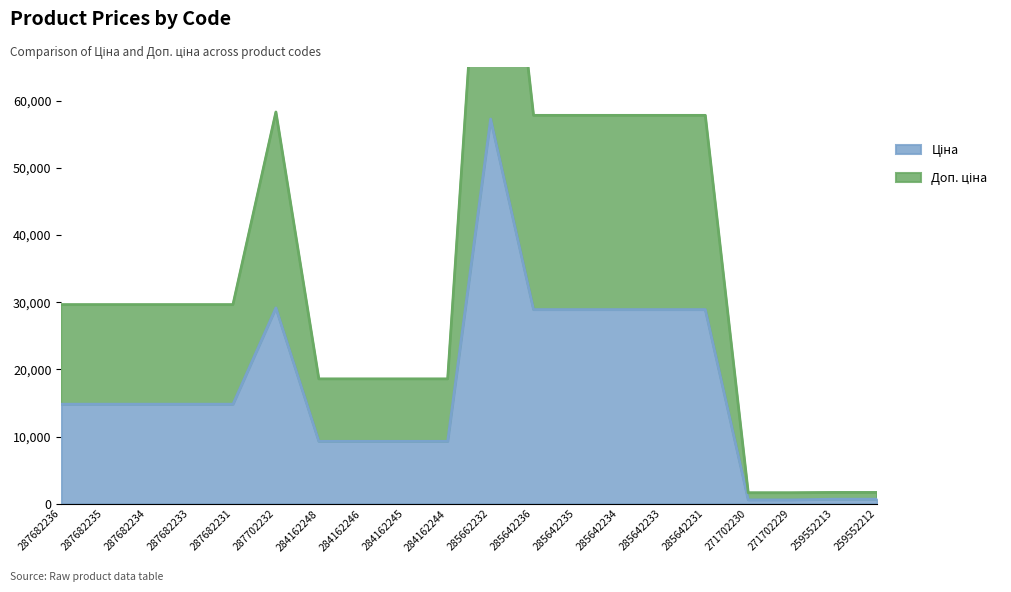

What is the average value of the Ціна series?

17234.2